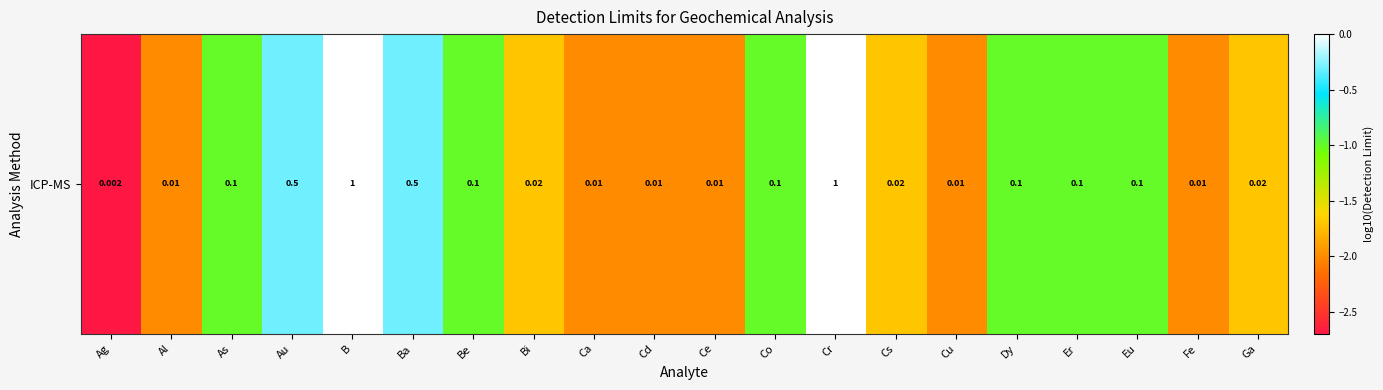

Rank the categories by value from lowest to highest.

Ag, Al, Ca, Cd, Ce, Cu, Fe, Bi, Cs, Ga, As, Be, Co, Dy, Er, Eu, Au, Ba, B, Cr